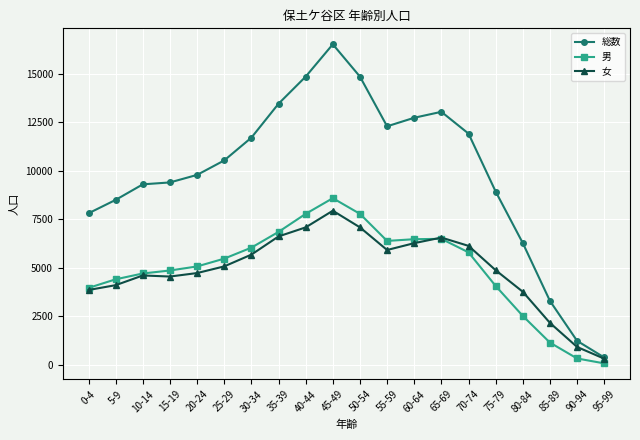

The value of 総数 at 55-59 is 2520. True or false?

False